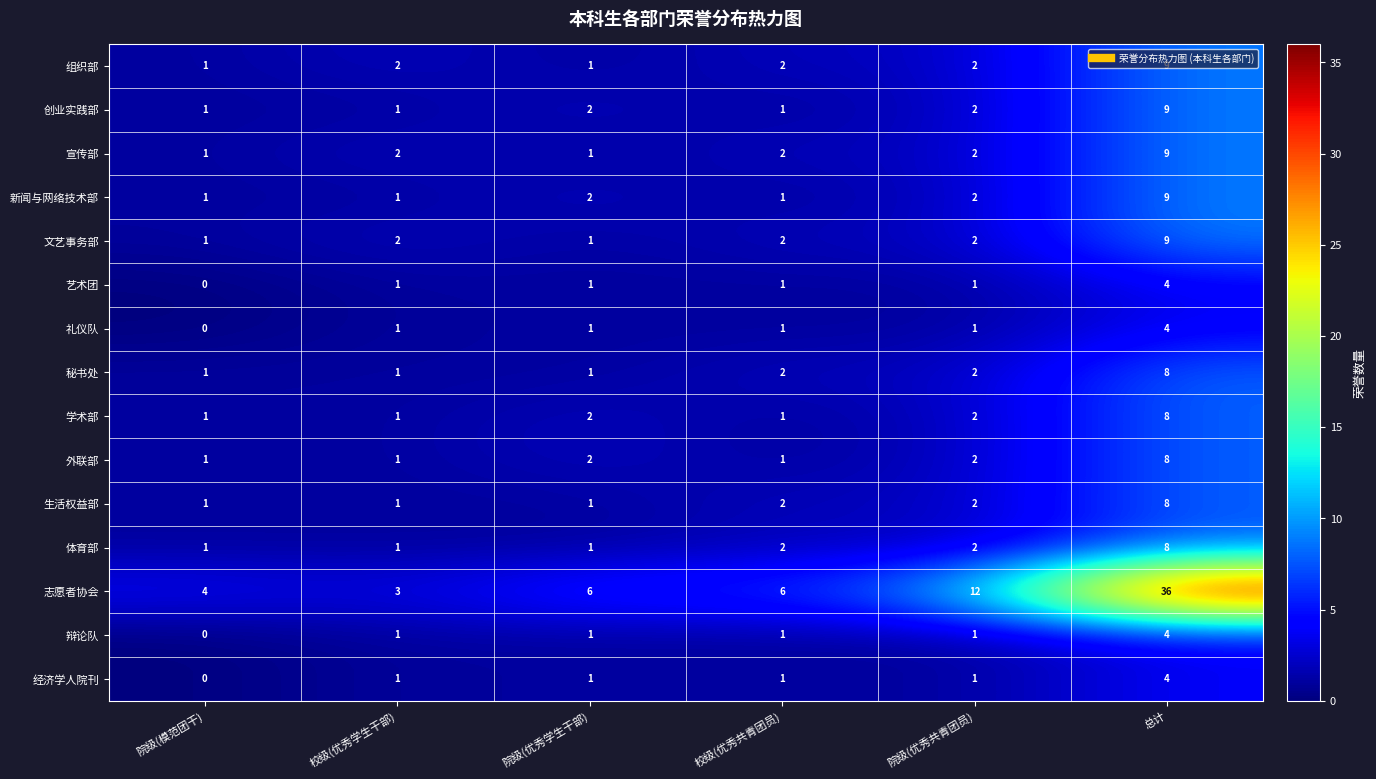

What is the sum of all 辩论队 values?

8